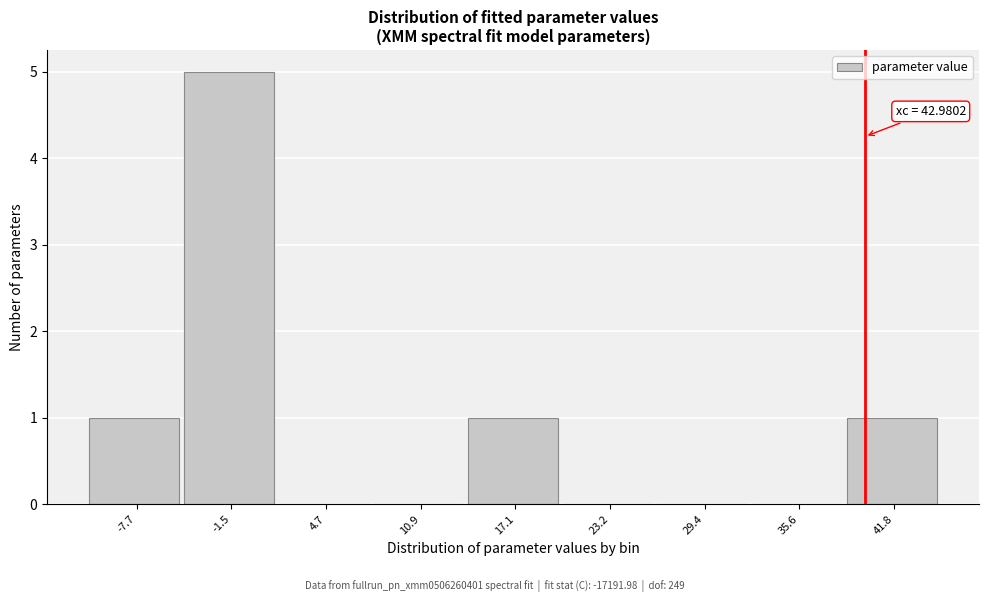

Reading left to right, transcribe all the data shown in this chart.

-7.7=1	-1.5=5	4.7=0	10.9=0	17.1=1	23.2=0	29.4=0	35.6=0	41.8=1